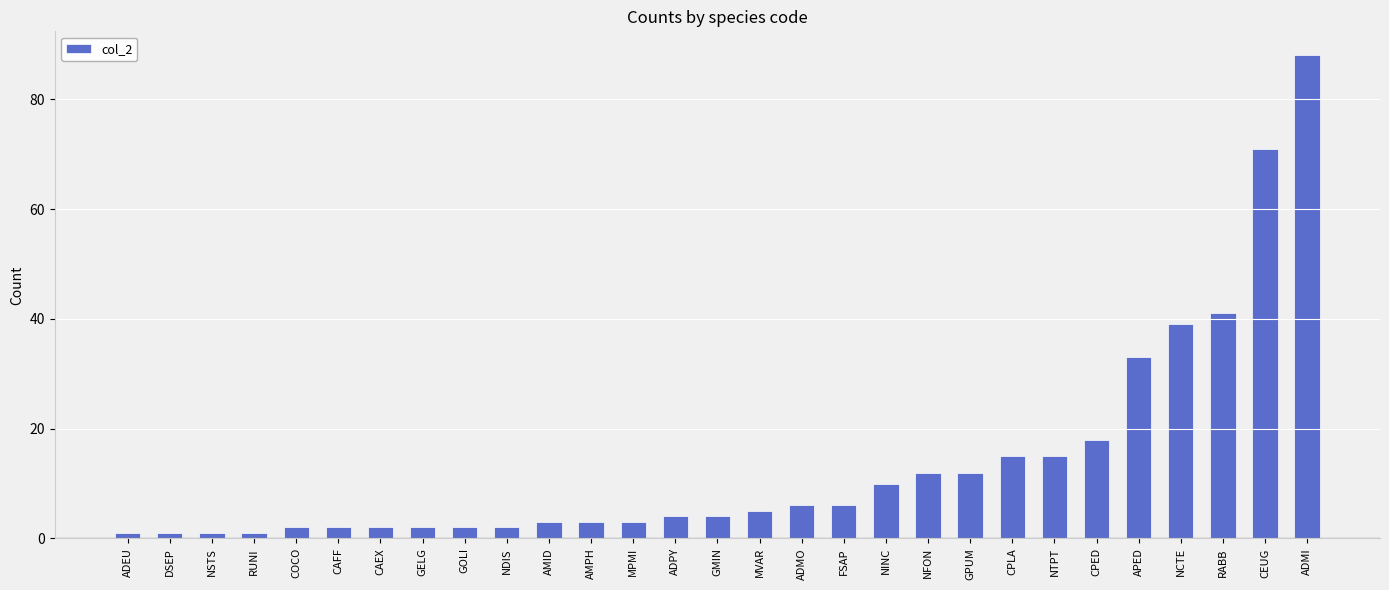

Count the number of data series in this chart.

1